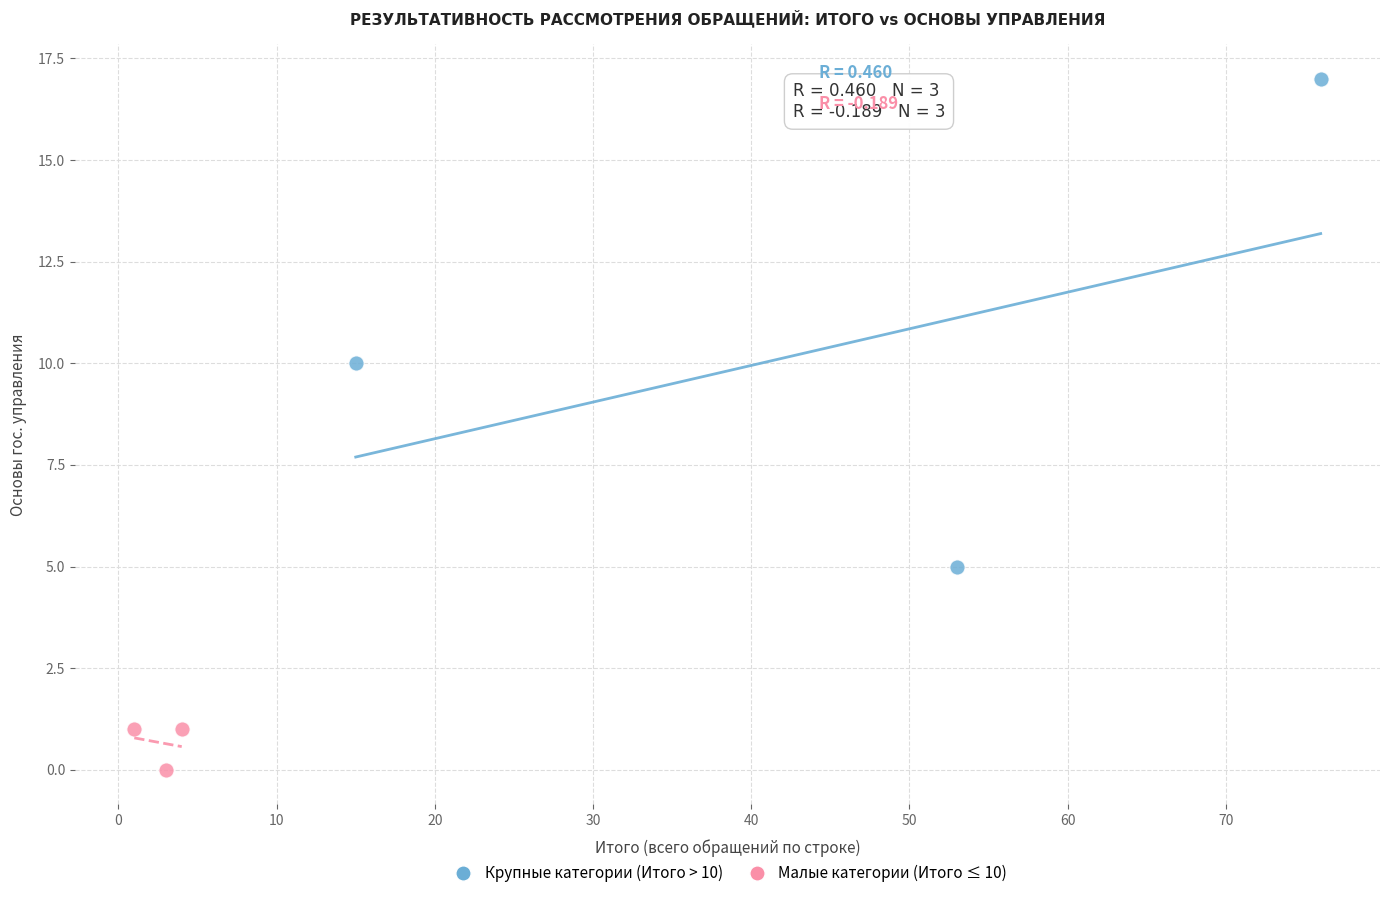

Which series contains the lowest Y value?

Малые категории (Итого ≤ 10)